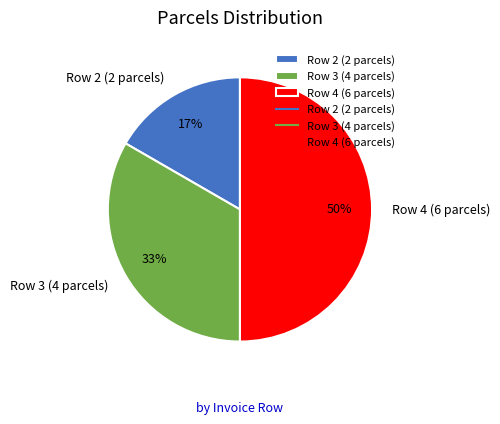

Rank the categories by value from highest to lowest.

Row 4 (6 parcels), Row 3 (4 parcels), Row 2 (2 parcels)